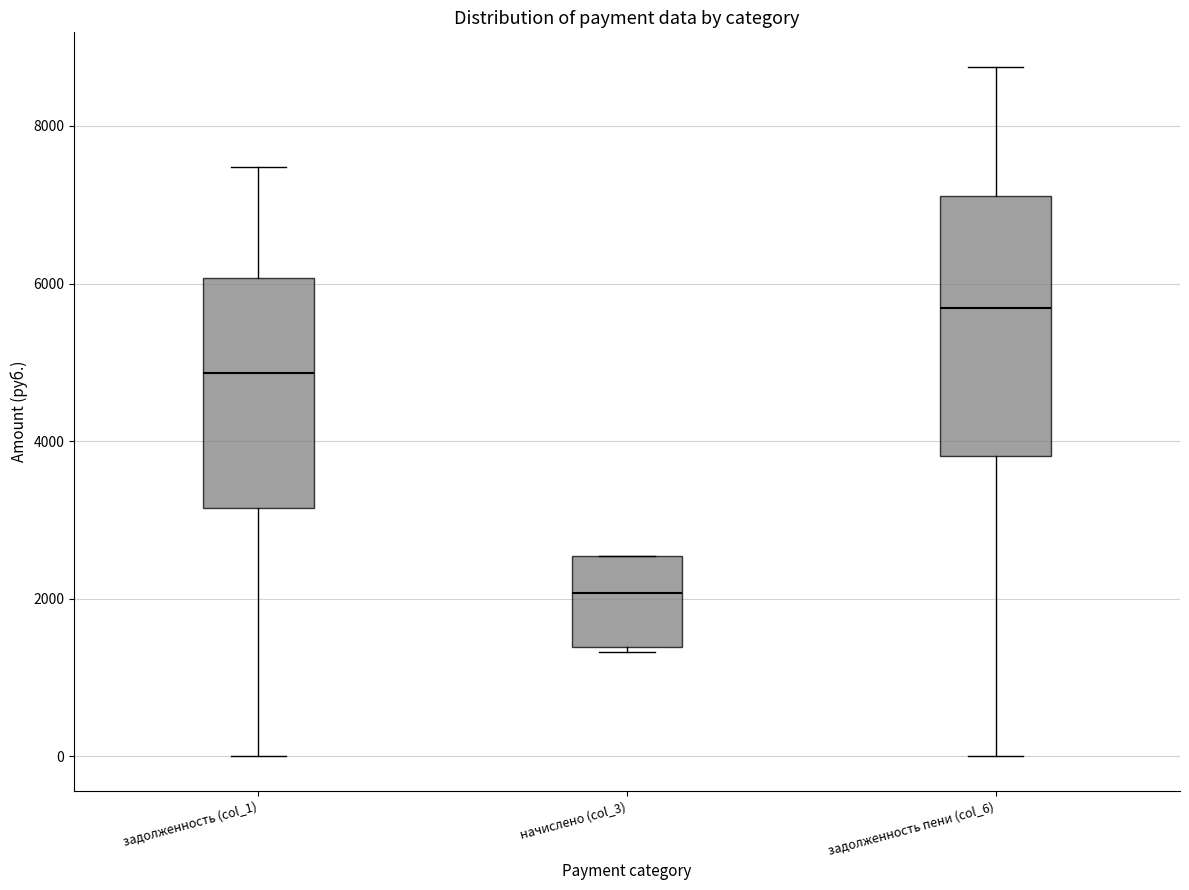

Where is the lower edge of the box for задолженность (col_1) on the y-axis? The values are not printed on the chart, so give them approximately, as read against the axis.

3200